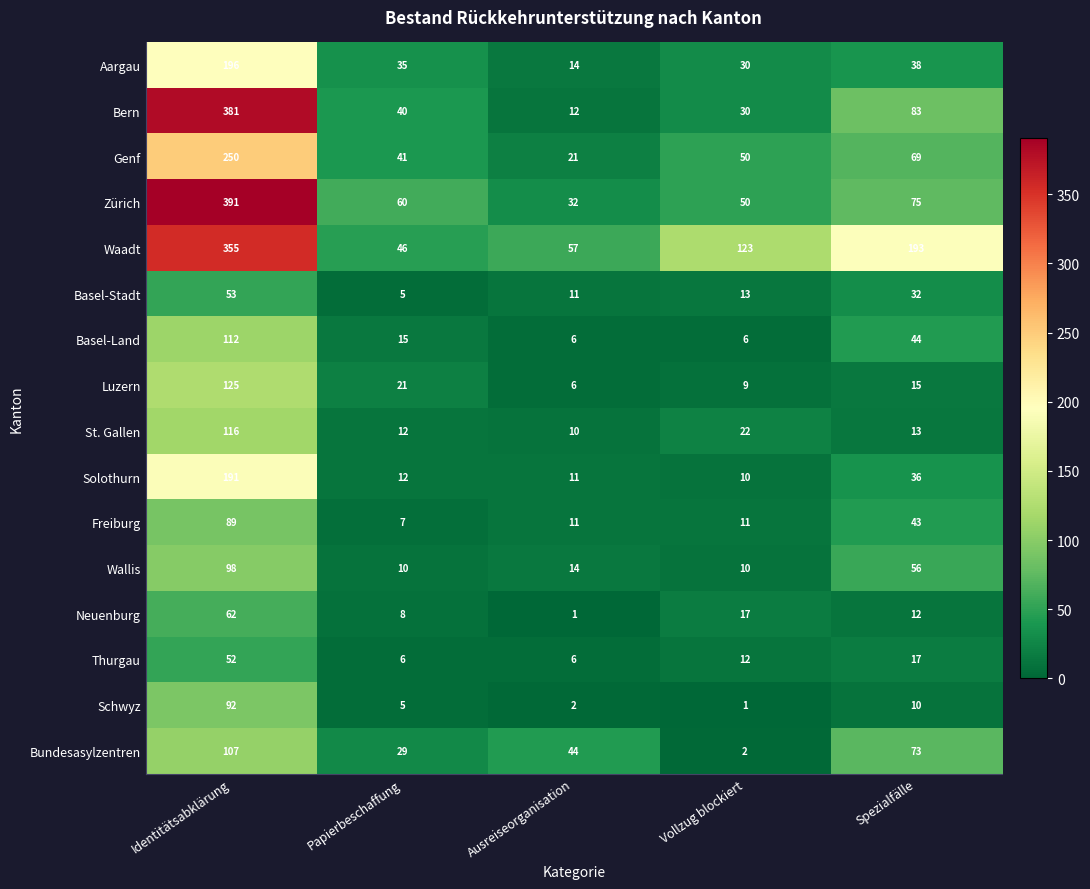

How many categories are shown in the chart?

5